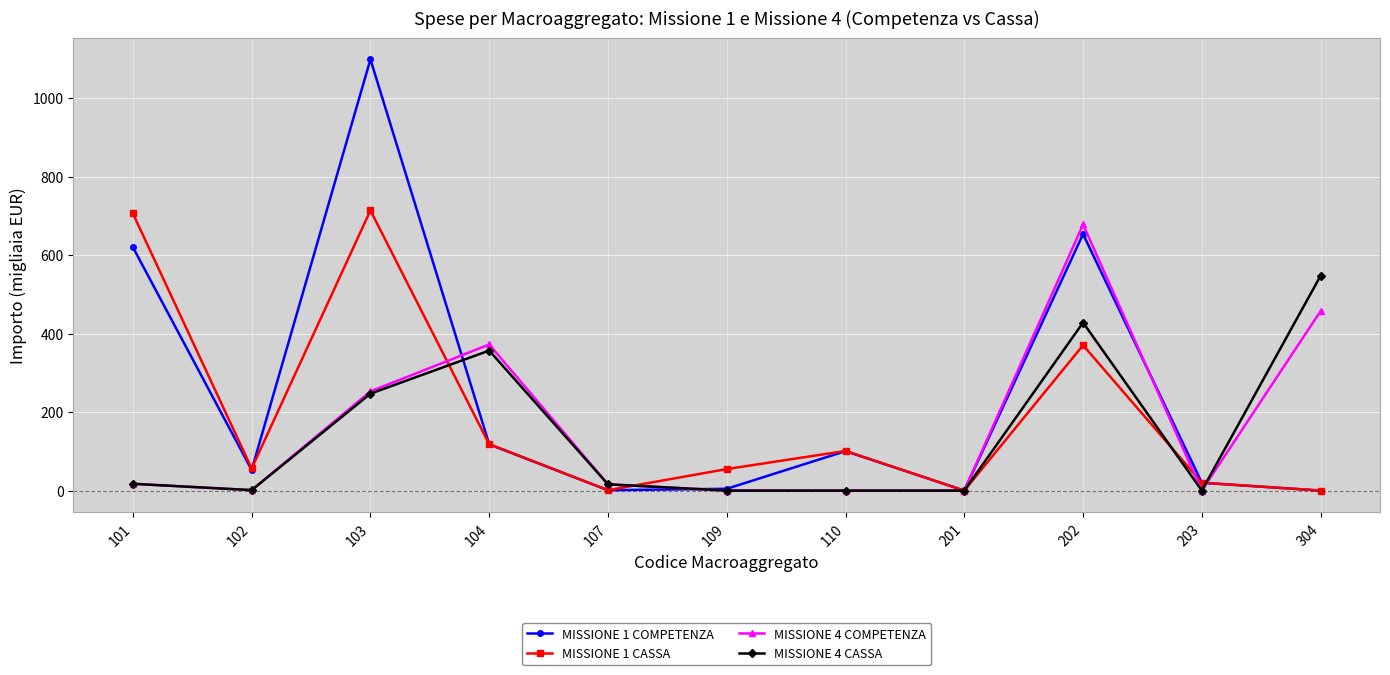

What is the maximum value shown in the chart?

1098.6